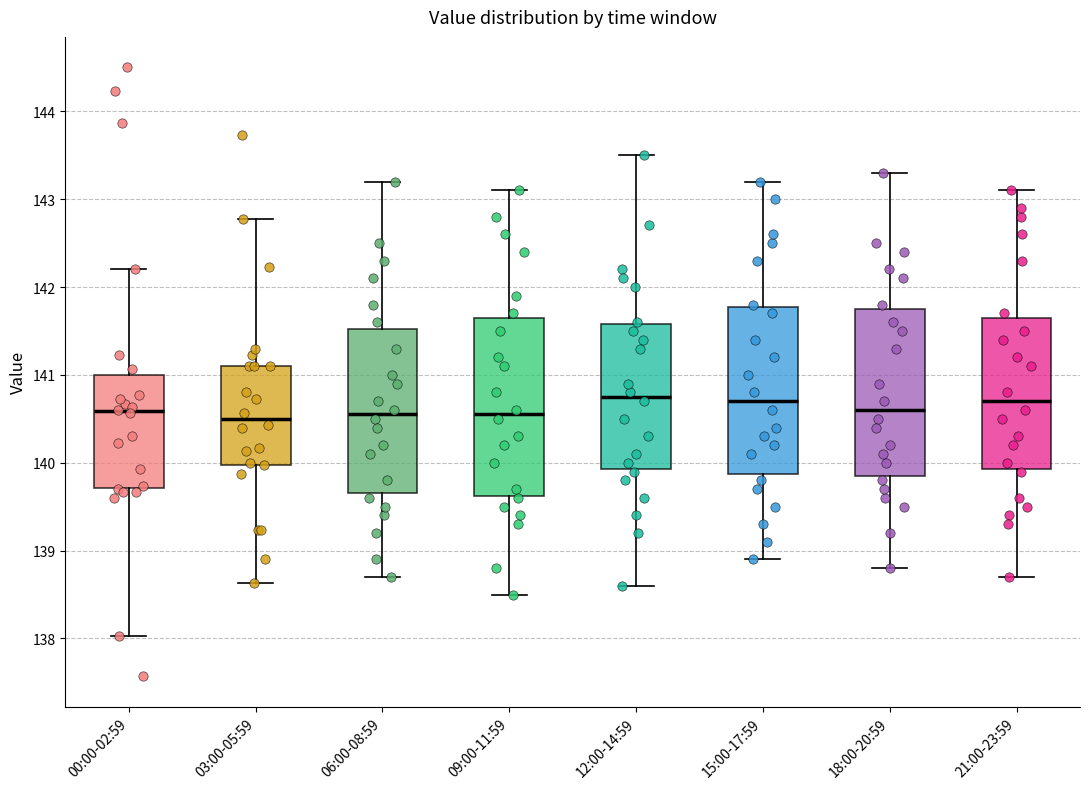

Where does the lower whisker of the box for 09:00-11:59 end on the y-axis? The values are not printed on the chart, so give them approximately, as read against the axis.

138.5